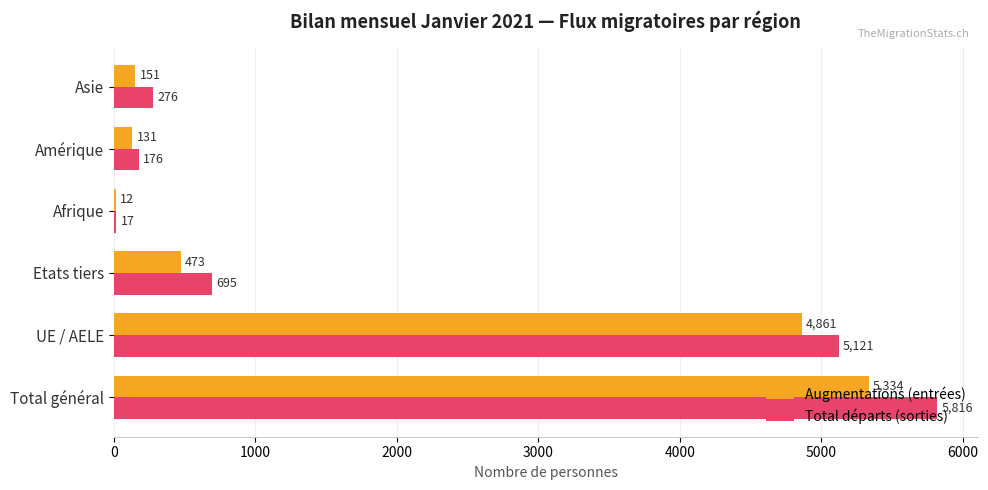

Is the value of Augmentations (entrées) at Amérique greater than the value of Total départs (sorties) at Amérique?

No